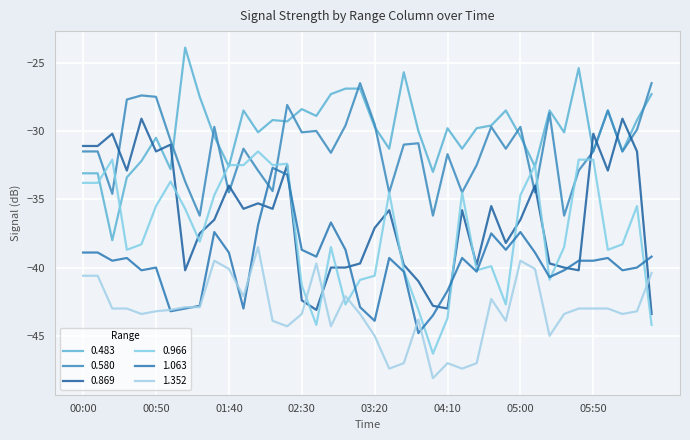

Where does the 1.352 series first go above -43?

00:00